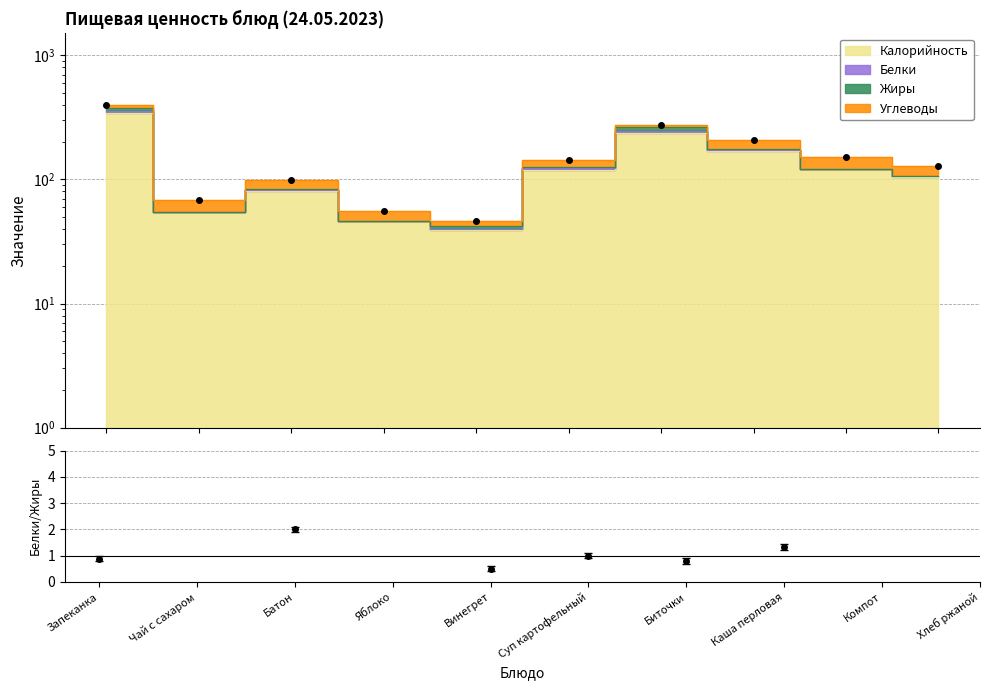

List the labels in order of value, largest first.

Запеканка, Биточки, Каша перловая, Компот, Суп картофельный, Хлеб ржаной, Батон, Чай с сахаром, Яблоко, Винегрет